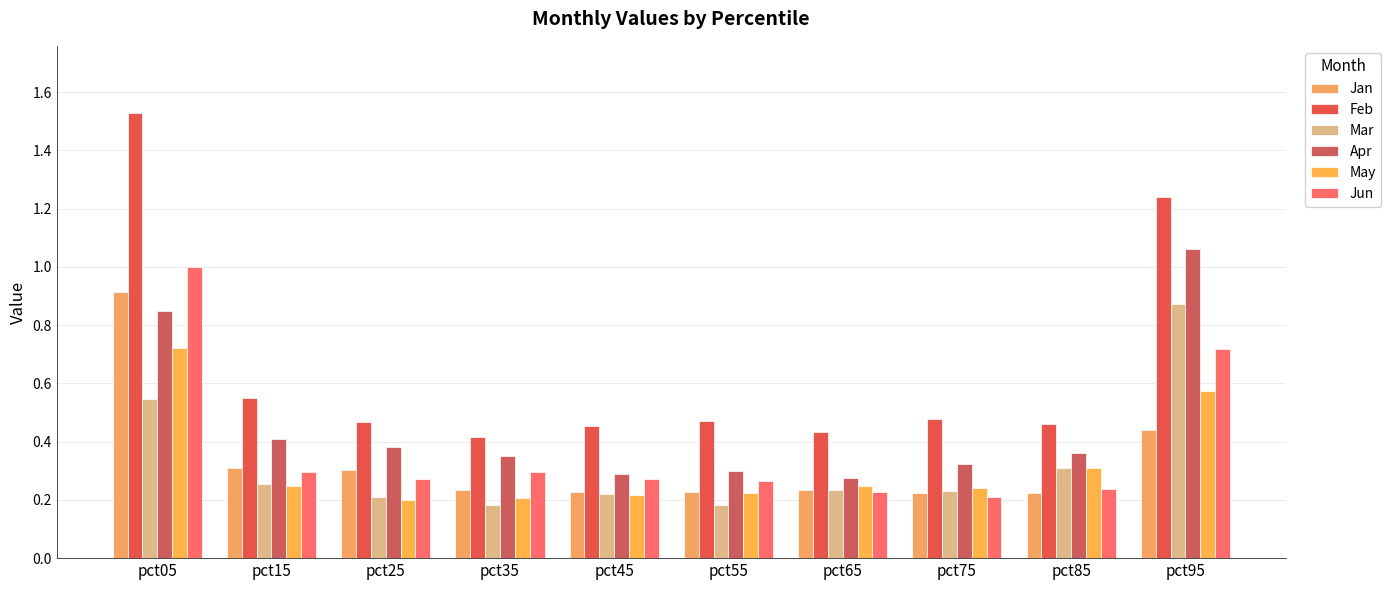

What is the difference between the highest and lowest values at pct05?

1.0